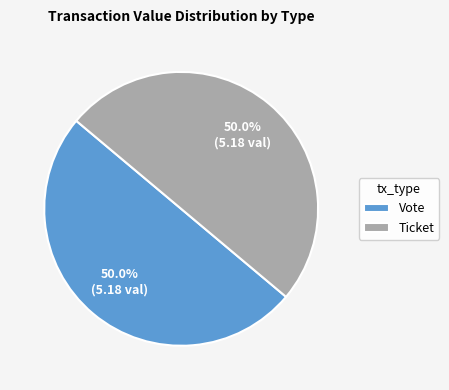

Combined, what portion of the pie is Vote and Ticket?

100.0%